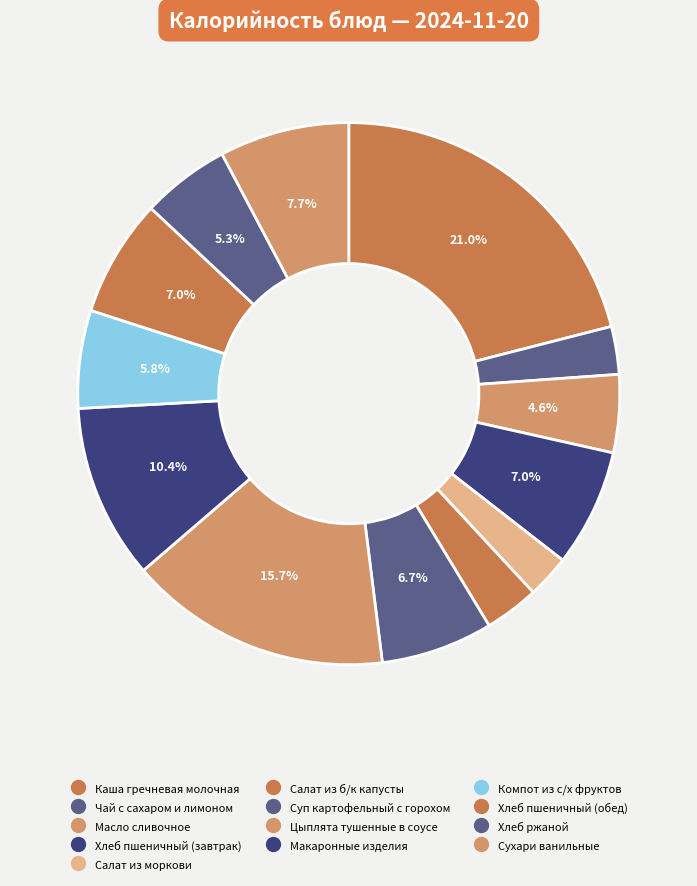

How many segments does this pie chart have?

13